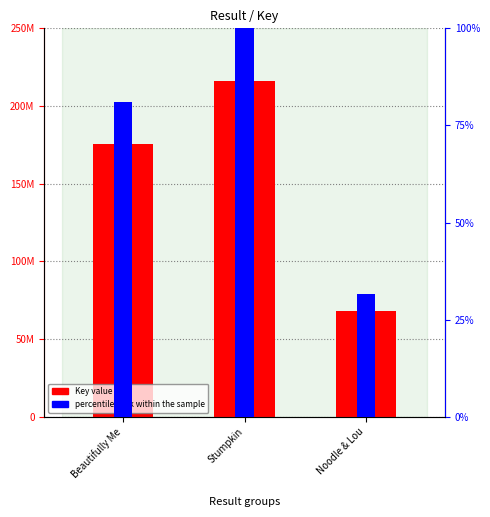

Rank the series by their average value, from lowest to highest.

percentile rank within the sample, Key value